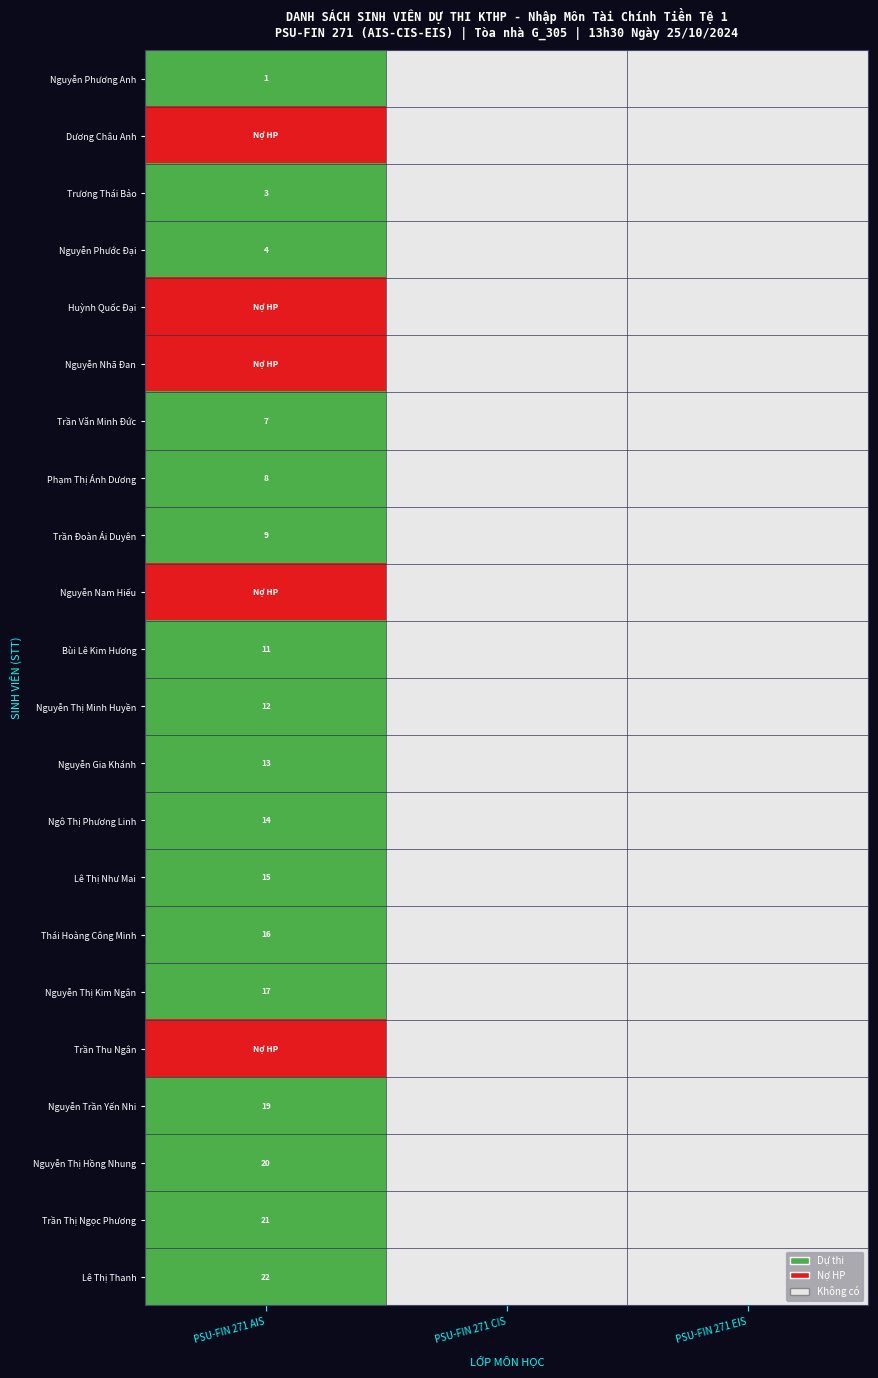

The value of Lê Thị Thanh at PSU-FIN 271 AIS is 30. True or false?

False